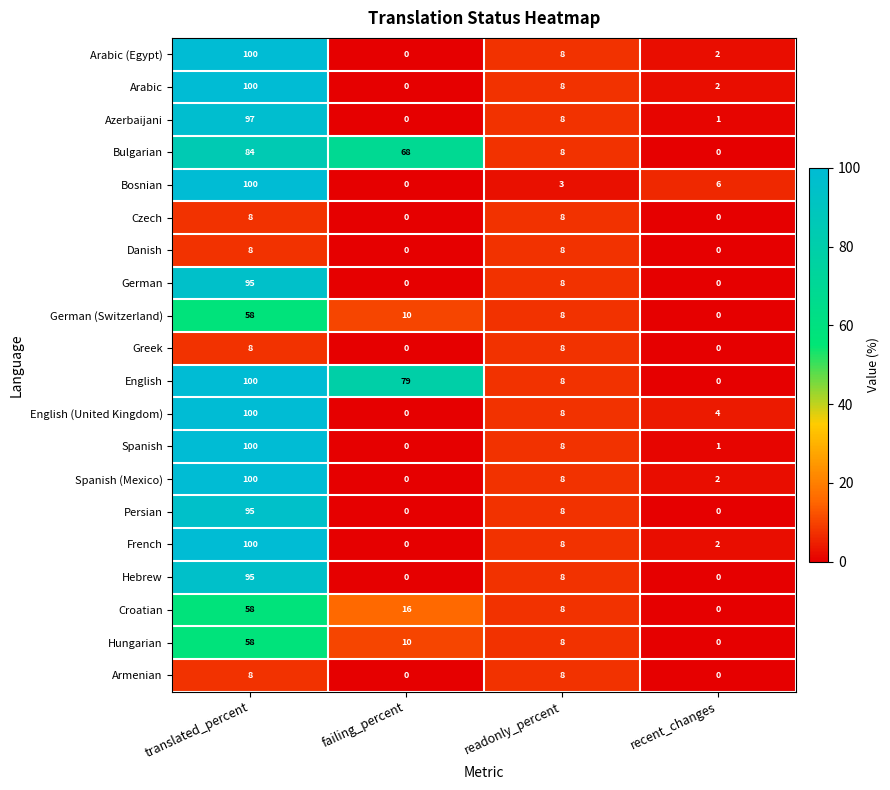

How many values in the Armenian series are below 8?

2